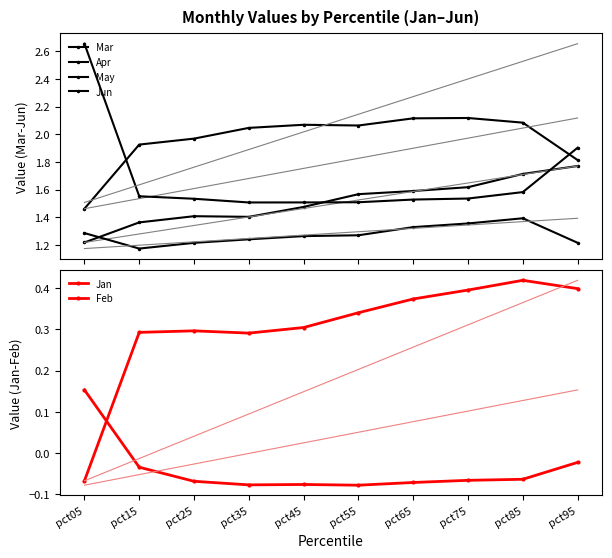

What are all the series names shown in the legend?

Mar, Apr, May, Jun, Jan, Feb